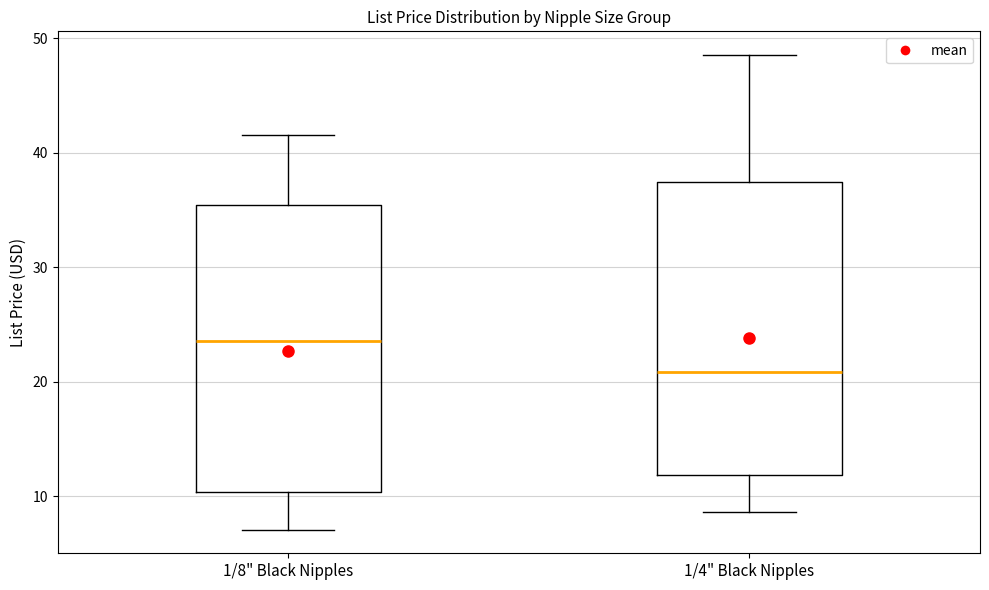

Reading left to right, transcribe this box plot: for each box, give where its median line is, the range the box spans, and where its two whiskers end, as read against the y-axis. The values are not printed on the chart, so give them approximately, as read against the axis.

1/8" Black Nipples: median 24, box 10 to 35, whiskers 7 to 42
1/4" Black Nipples: median 21, box 12 to 37, whiskers 9 to 49